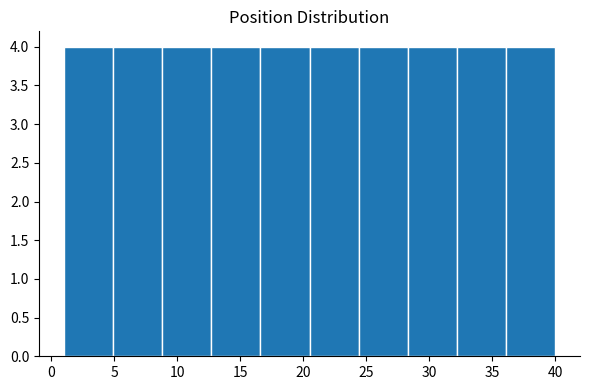

Reading left to right, list every bar in this chart as the range it spans on the x-axis followed by its height. Neither the bar edges nor the heights are printed on the chart, so give them approximately, as read against the axes.

1.0 to 4.9: 4
4.9 to 8.8: 4
8.8 to 12.7: 4
12.7 to 16.6: 4
16.6 to 20.5: 4
20.5 to 24.4: 4
24.4 to 28.3: 4
28.3 to 32.2: 4
32.2 to 36.1: 4
36.1 to 40.0: 4